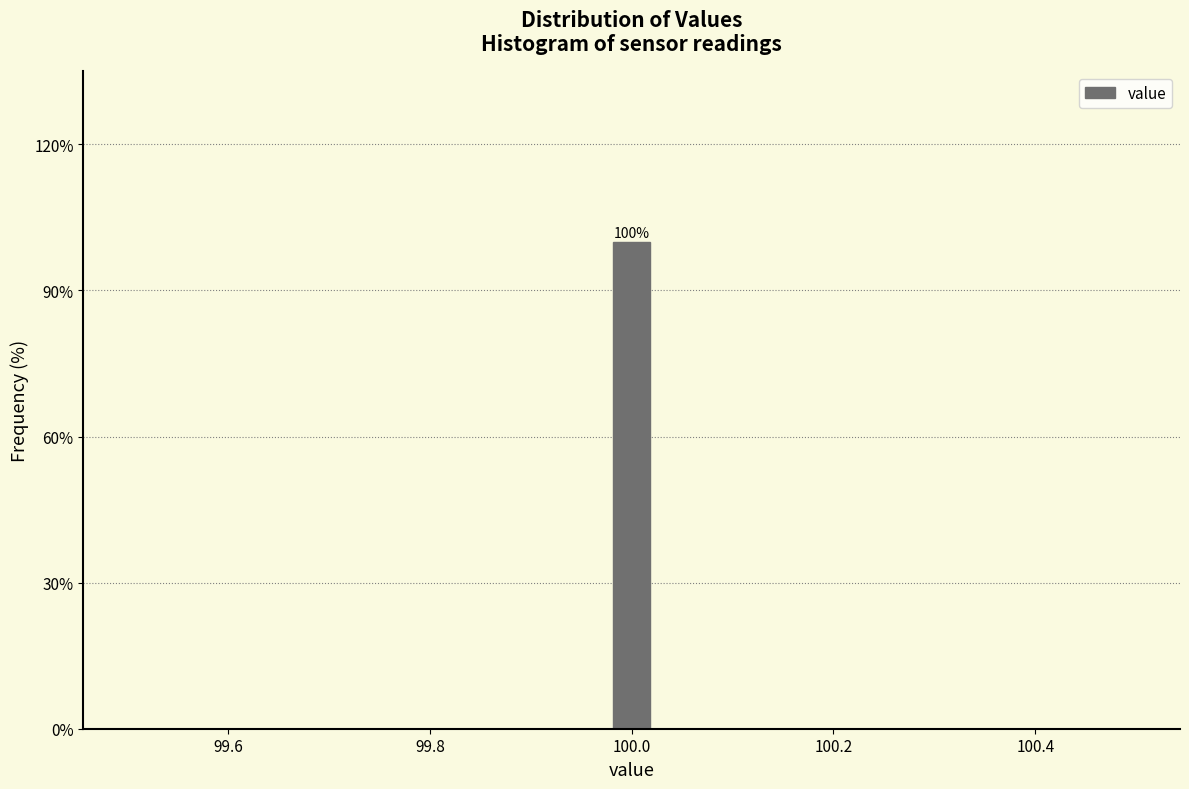

Around what value on the x-axis is the tallest bar? Give the approximate position of its centre, as read against the axis.

100.00